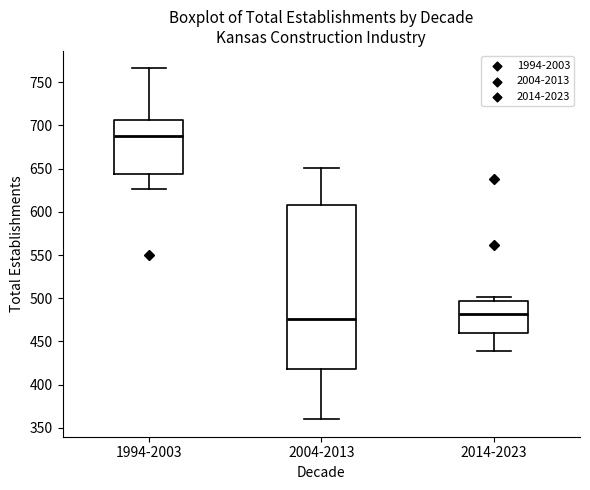

Reading left to right, read every box against the y-axis: the position of its median line, the range the box covers, and the ends of its whiskers. The values are not printed on the chart, so give them approximately, as read against the axis.

1994-2003: median 690, box 645 to 705, whiskers 625 to 765
2004-2013: median 475, box 420 to 610, whiskers 360 to 650
2014-2023: median 480, box 460 to 495, whiskers 440 to 500